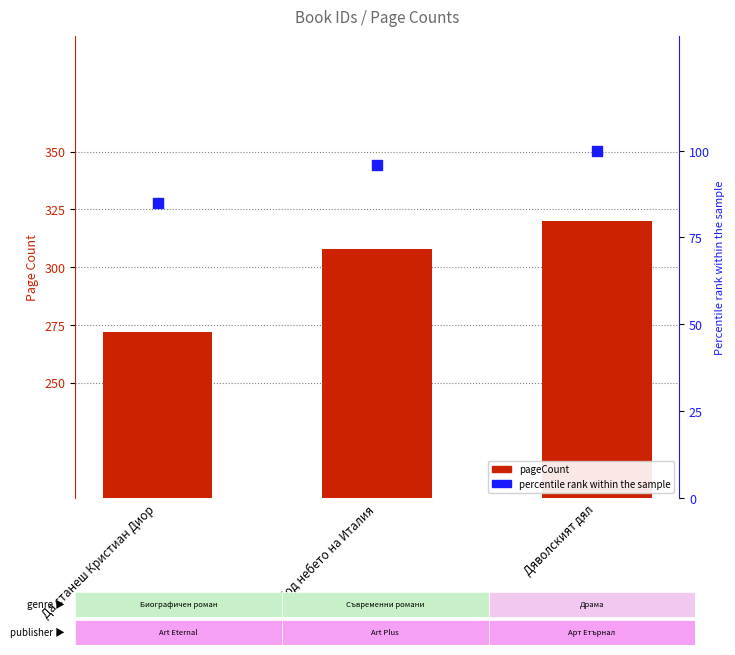

Which series reaches the minimum Y coordinate?

percentile rank within the sample